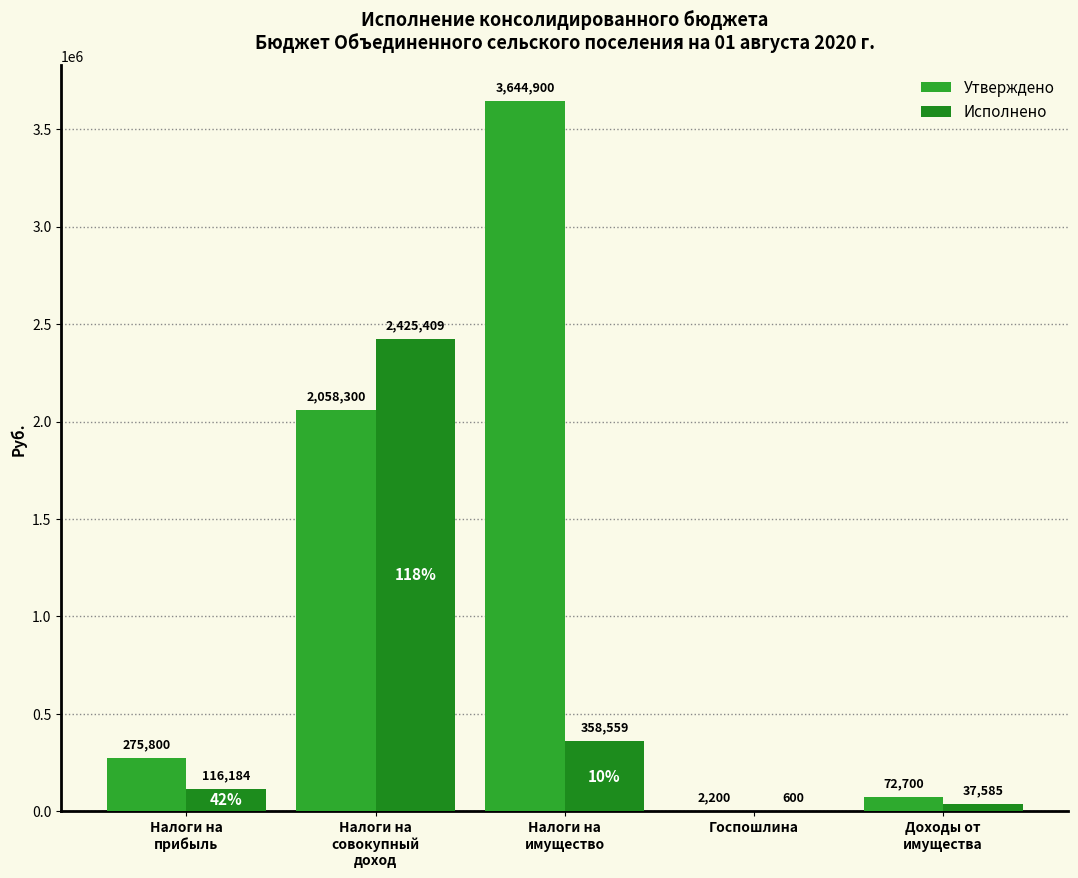

How many distinct data groups are displayed?

2